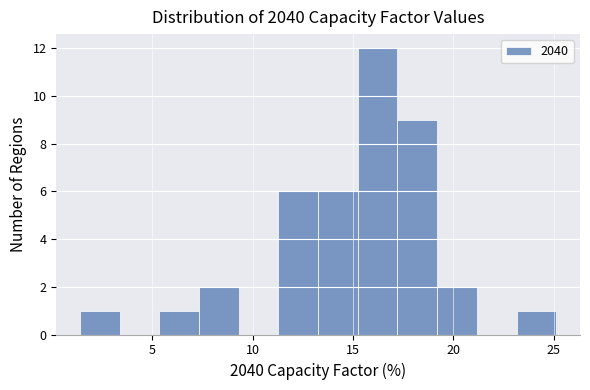

Around what value on the x-axis is the tallest bar? Give the approximate position of its centre, as read against the axis.

16.0